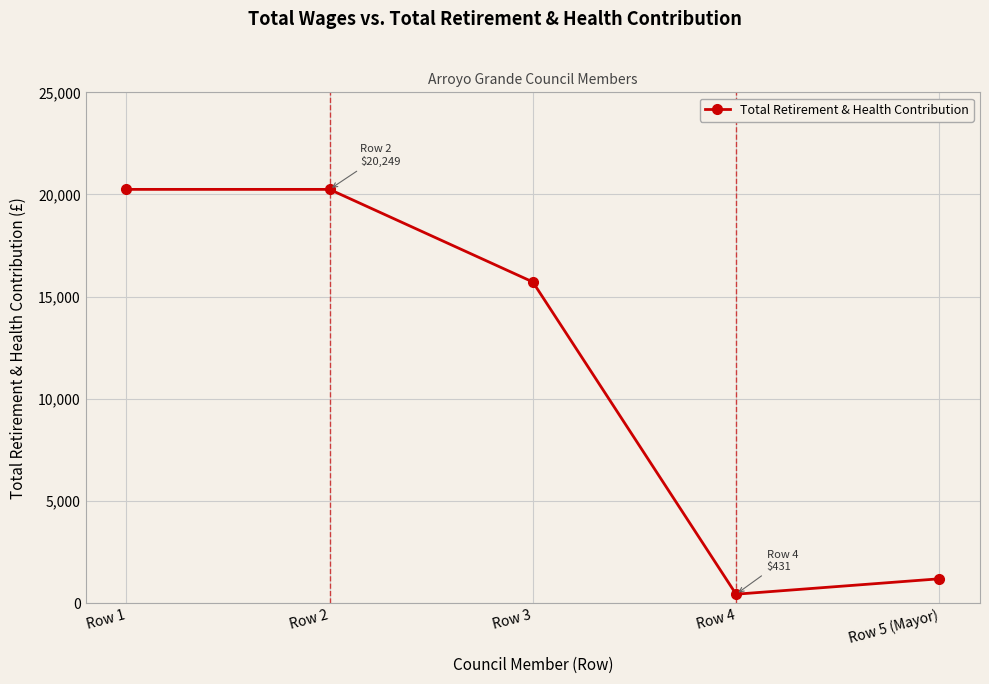

What is the label of the 1st point from the right?

Row 5 (Mayor)